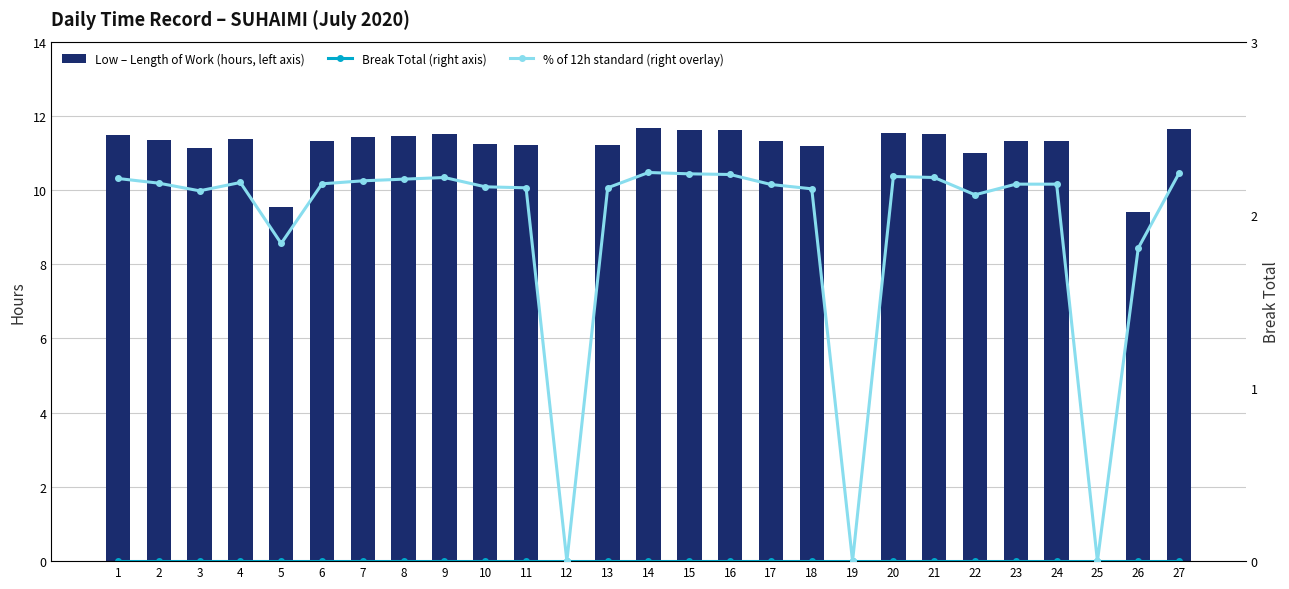

Reading left to right, what are all the values shown in this chart?

Low – Length of Work (hours, left axis): 11.5	11.3	11.1	11.4	9.5	11.3	11.4	11.5	11.5	11.2	11.2	0.0	11.2	11.7	11.6	11.6	11.3	11.2	0.0	11.6	11.5	11.0	11.3	11.3	0.0	9.4	11.7
Break Total (right axis): 0.0	0.0	0.0	0.0	0.0	0.0	0.0	0.0	0.0	0.0	0.0	0.0	0.0	0.0	0.0	0.0	0.0	0.0	0.0	0.0	0.0	0.0	0.0	0.0	0.0	0.0	0.0
% of 12h standard (right overlay): 95.8	94.6	92.7	94.7	79.5	94.4	95.2	95.6	96.0	93.7	93.4	0.0	93.4	97.2	96.9	96.7	94.2	93.2	0.0	96.2	96.0	91.7	94.3	94.3	0.0	78.3	97.1